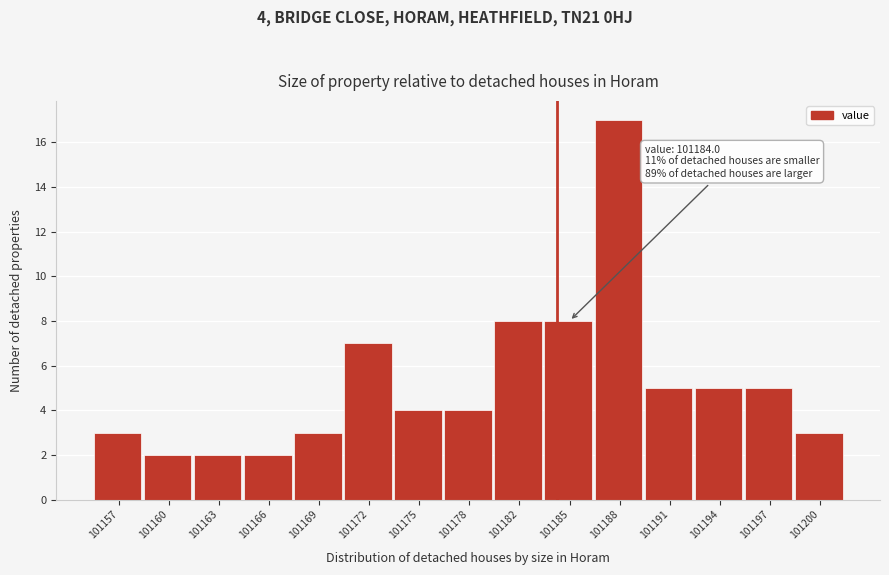

Over which range of the x-axis is the bar tallest?

101186.5 to 101189.5